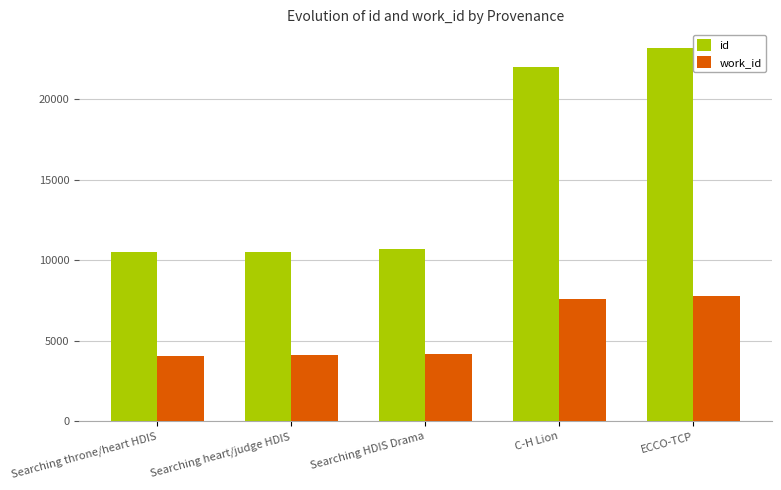

What is the difference between the highest and lowest values at C-H Lion?

14440